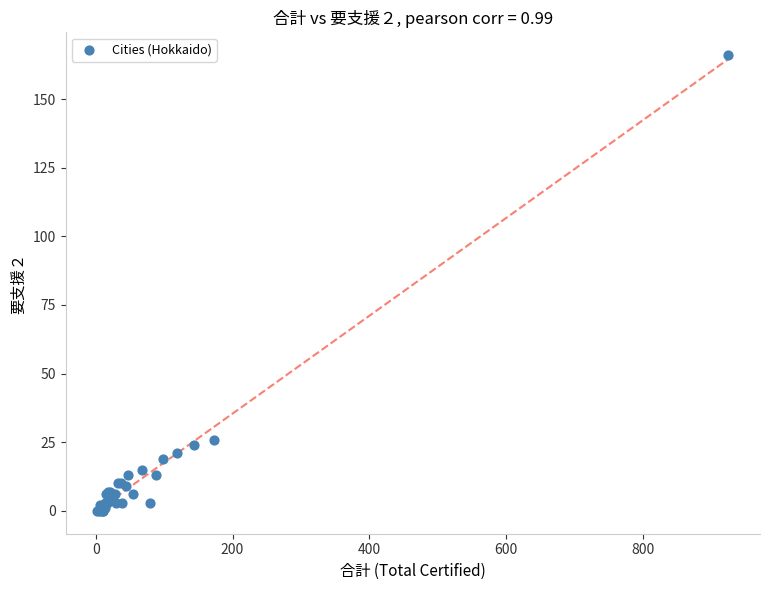

What Y value in the scatter plot is closest to 83?

26